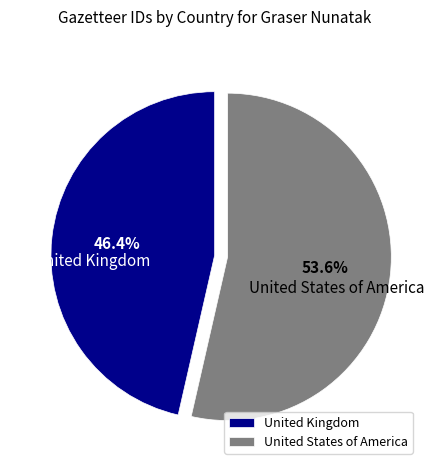

How many segments does this pie chart have?

2